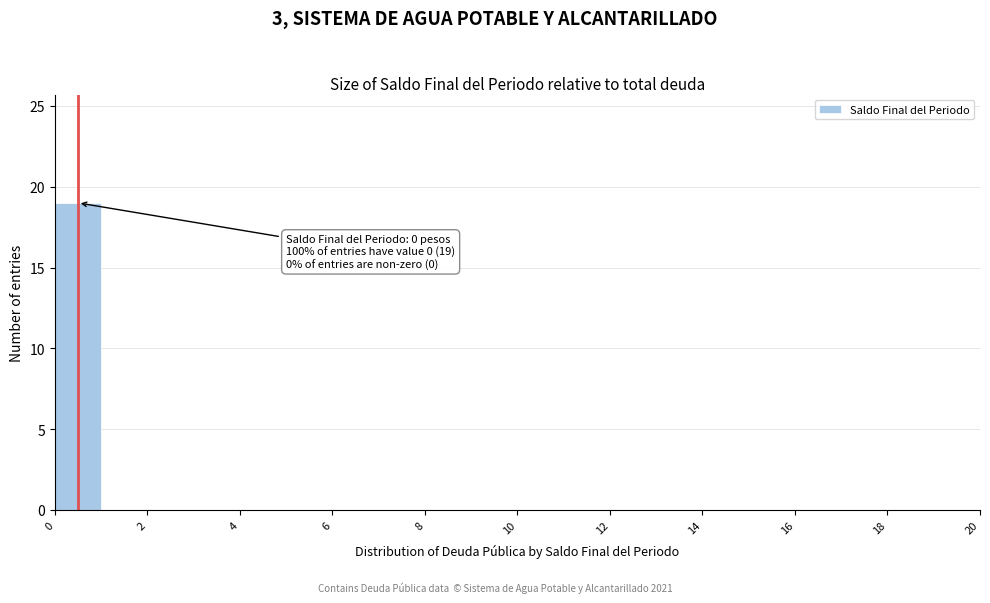

Which range on the x-axis has the tallest bar?

0 to 1